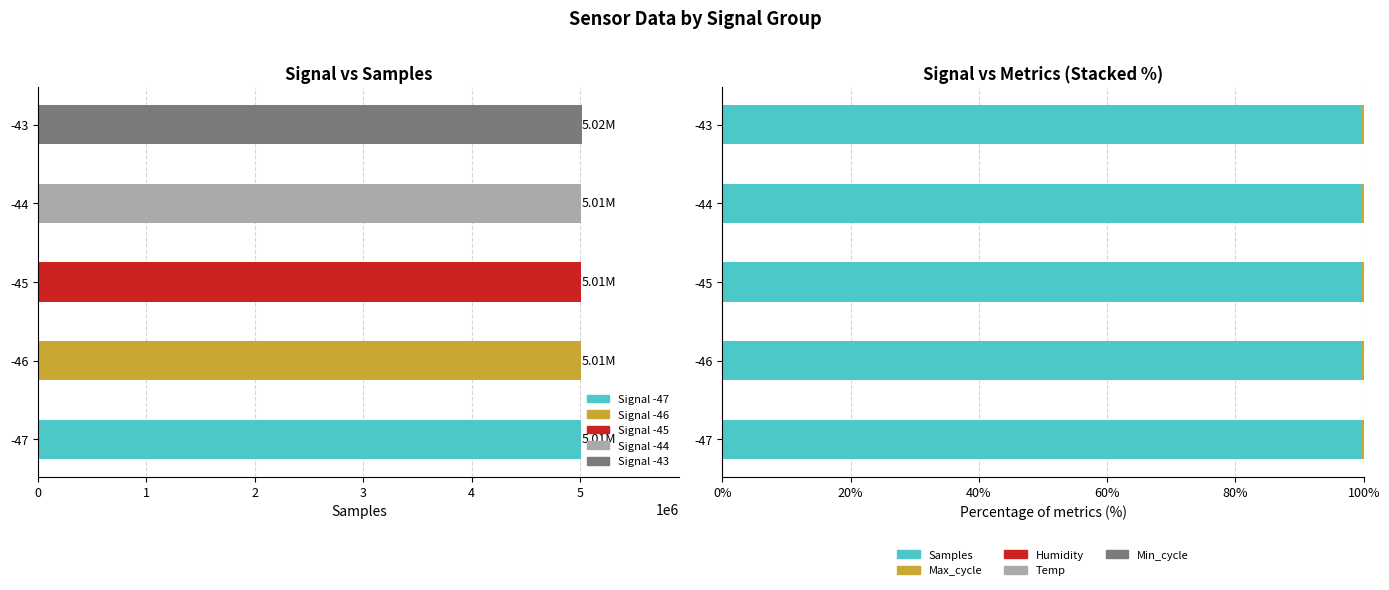

Between -46 and -45, which series saw the biggest shift?

Samples